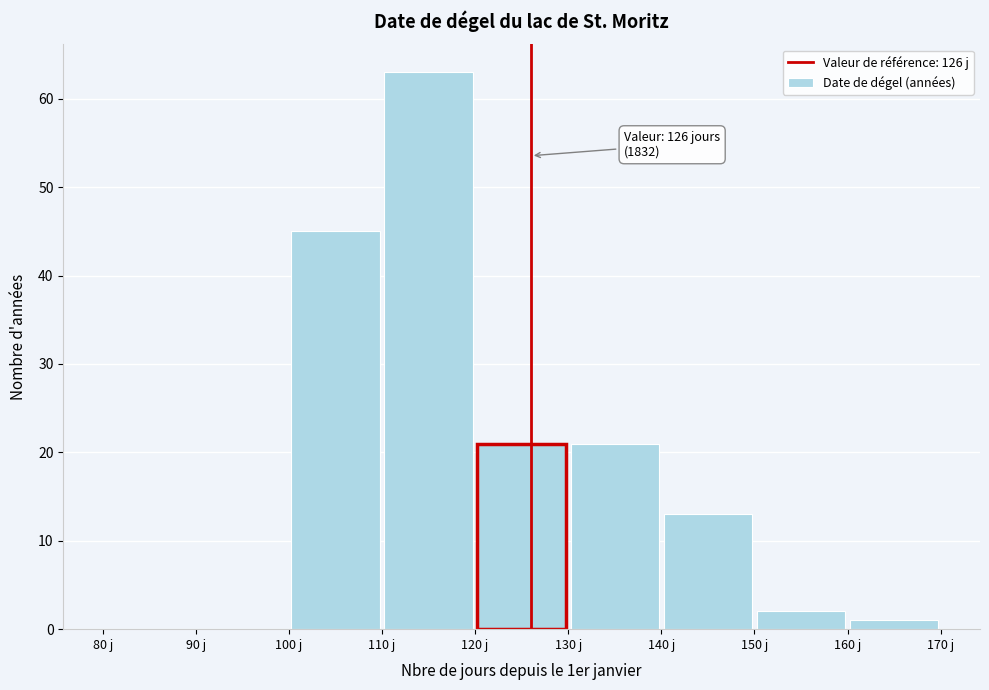

Over which range of the x-axis is the bar tallest?

110 to 120